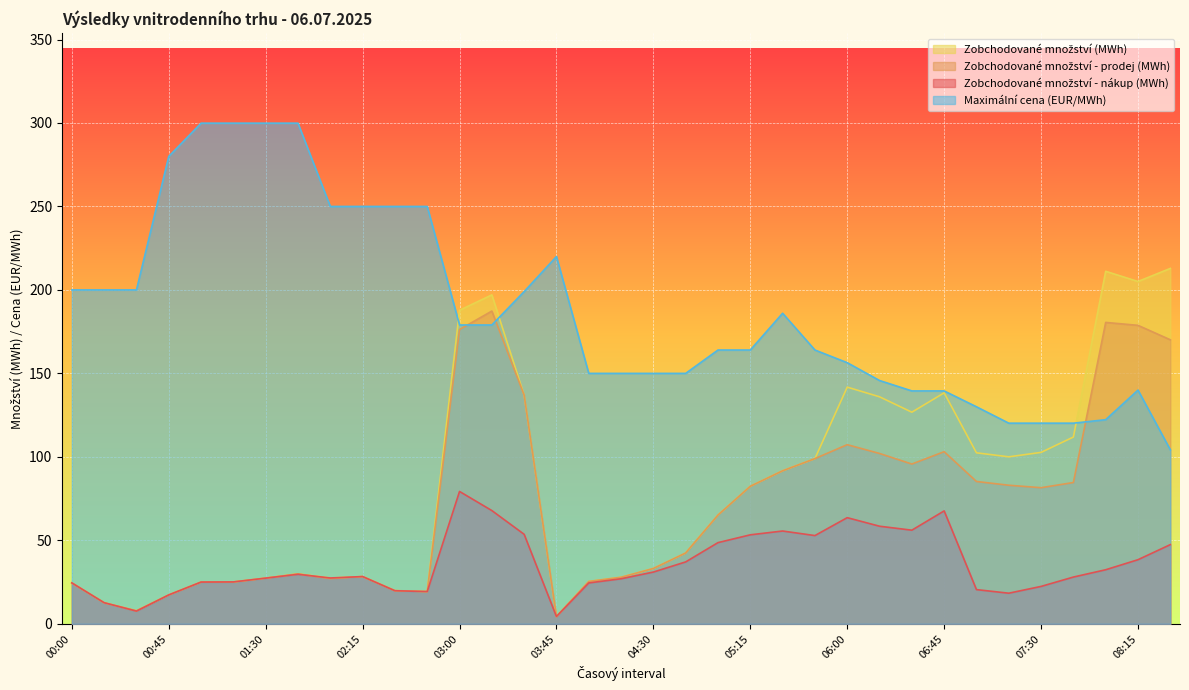

List the labels in order of Zobchodované množství - nákup (MWh) value, smallest first.

03:45, 00:30, 00:15, 00:45, 07:15, 02:45, 02:30, 07:00, 07:30, 04:00, 00:00, 01:00, 01:15, 04:15, 01:30, 02:00, 07:45, 02:15, 01:45, 04:30, 08:00, 04:45, 08:15, 08:30, 05:00, 05:45, 05:15, 03:30, 05:30, 06:30, 06:15, 06:00, 06:45, 03:15, 03:00